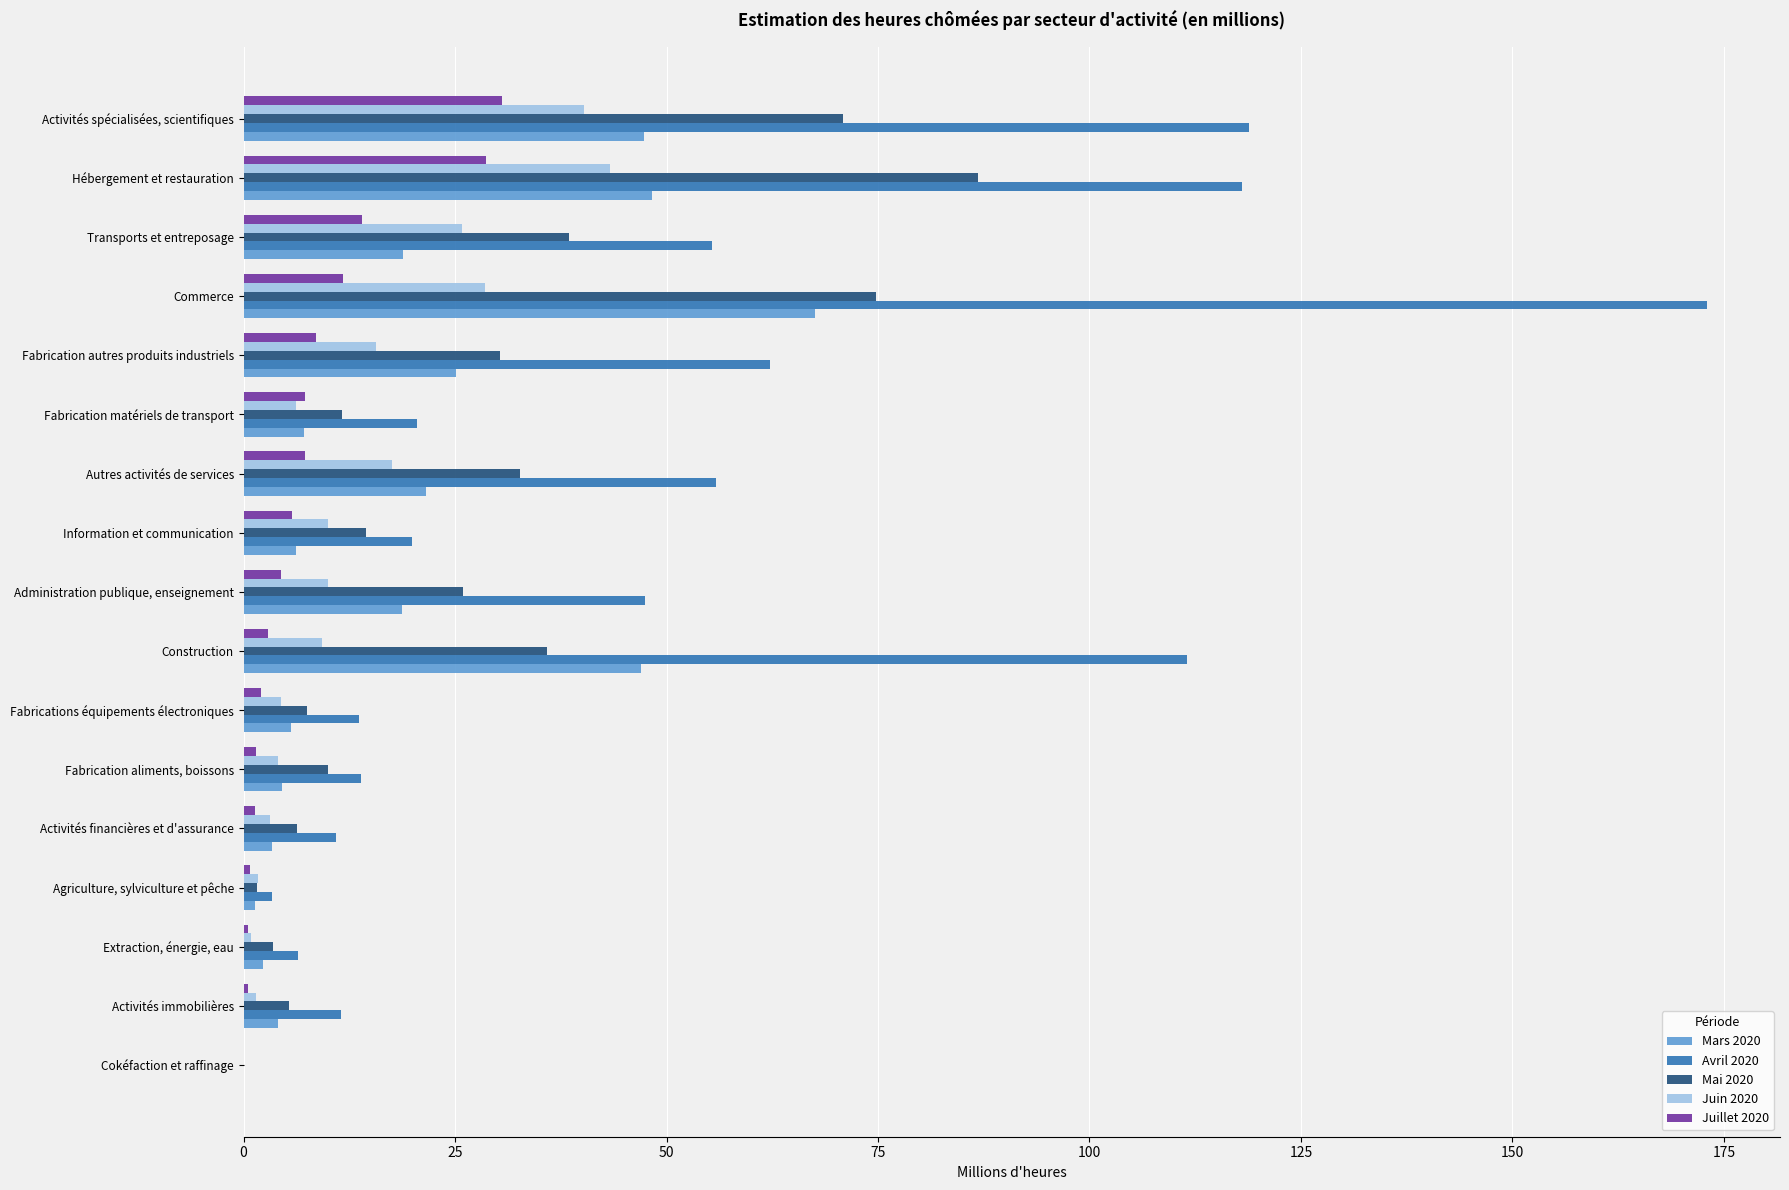

What value does the Juillet 2020 series have at Information et communication?

5.7